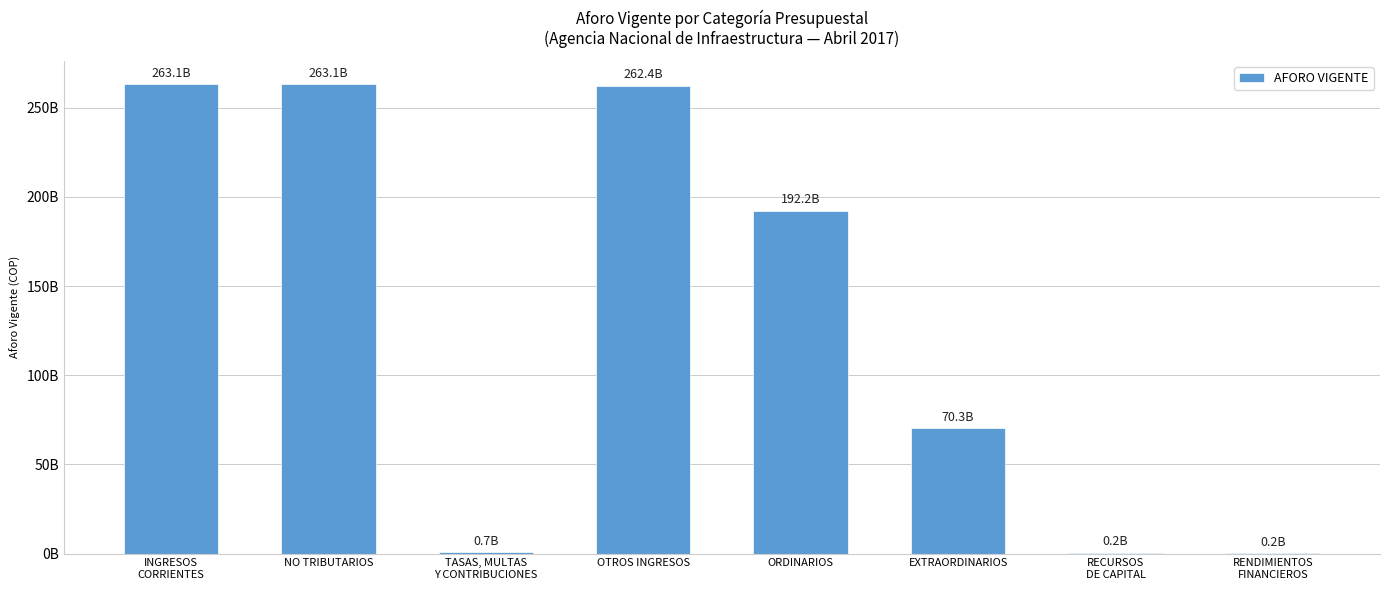

Reading left to right, list all the values displayed in this chart.

INGRESOS
CORRIENTES=263122200000	NO TRIBUTARIOS=263122200000	TASAS, MULTAS
Y CONTRIBUCIONES=684000000	OTROS INGRESOS=262438200000	ORDINARIOS=192163569881	EXTRAORDINARIOS=70274630119	RECURSOS
DE CAPITAL=192000000	RENDIMIENTOS
FINANCIEROS=152000000